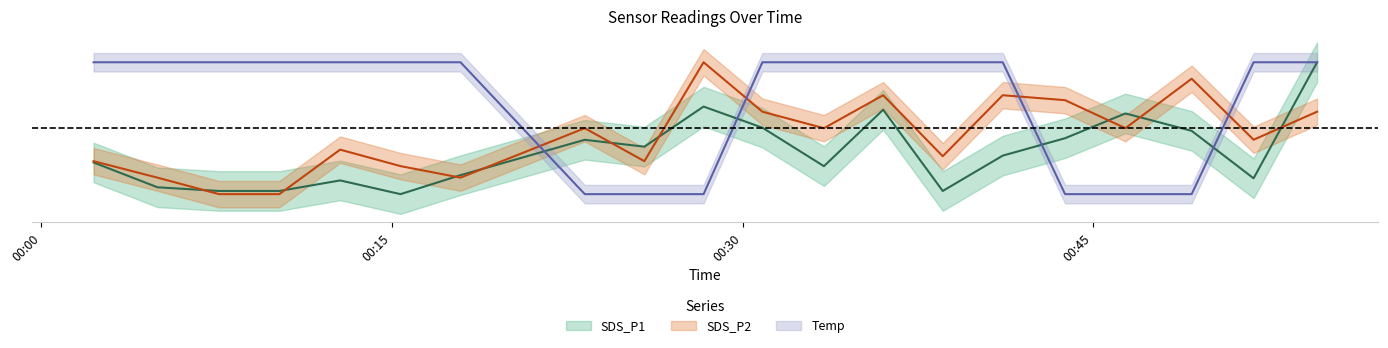

How many values in SDS_P2 are above zero?

18